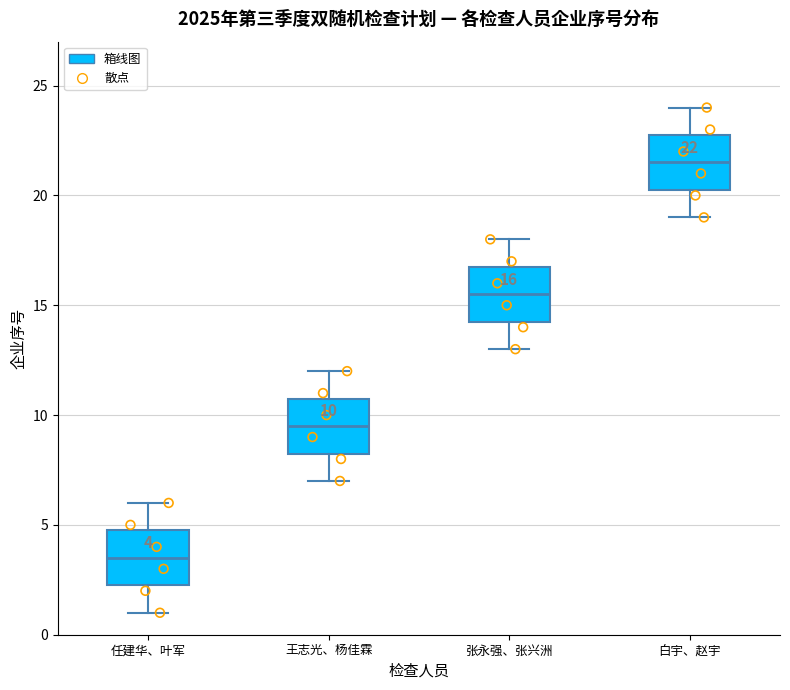

Which box has the highest median line?

白宇、赵宇